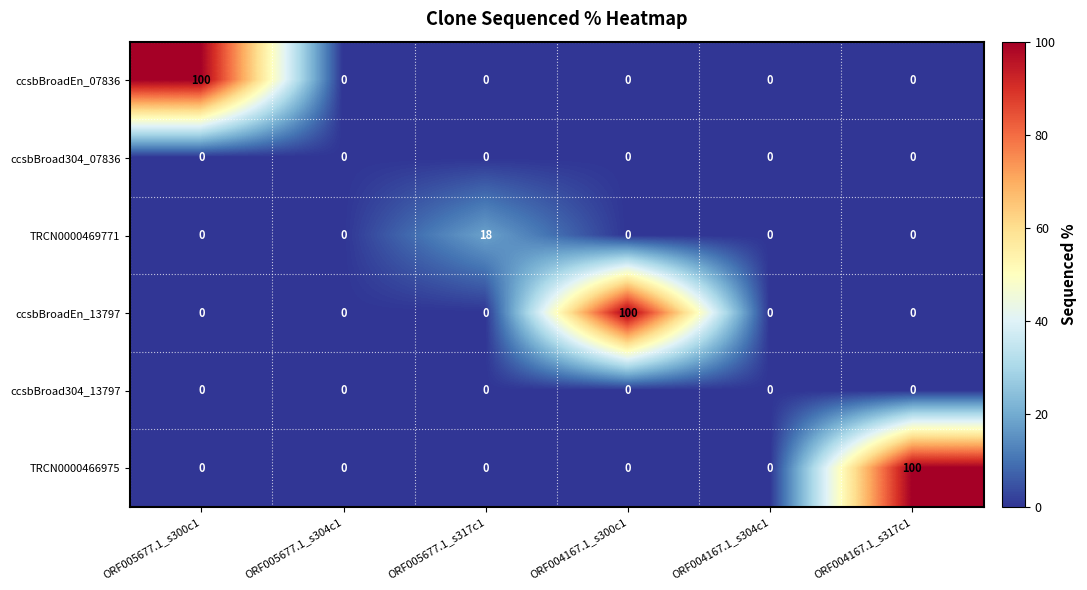

Which series changed the most between ORF005677.1_s317c1 and ORF004167.1_s304c1?

TRCN0000469771